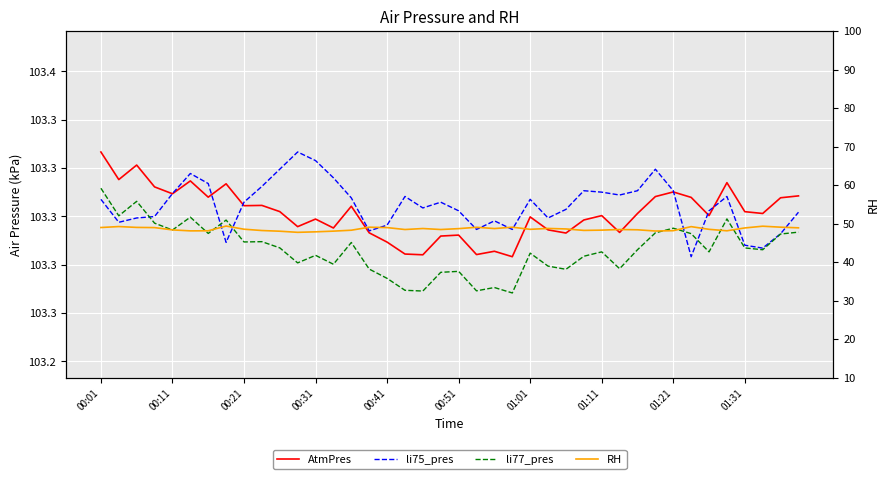

Is this an area chart (filled region under the line)?

No